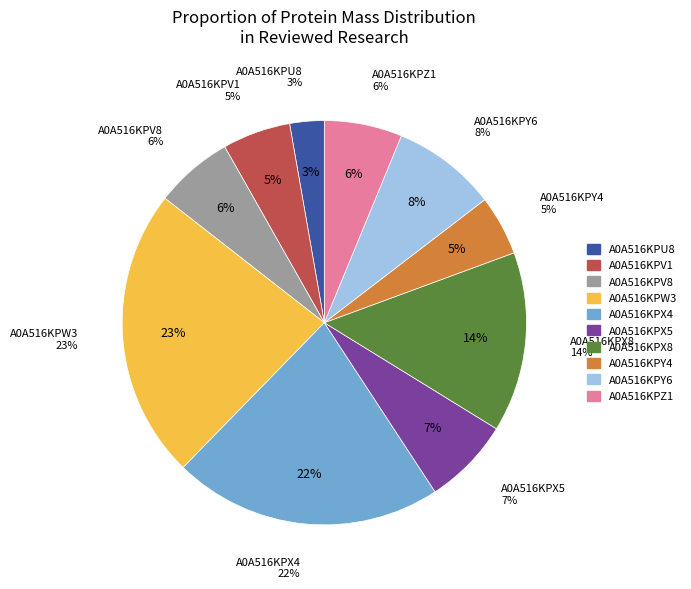

Do A0A516KPW3 and A0A516KPZ1 together represent more than half of the pie?

No